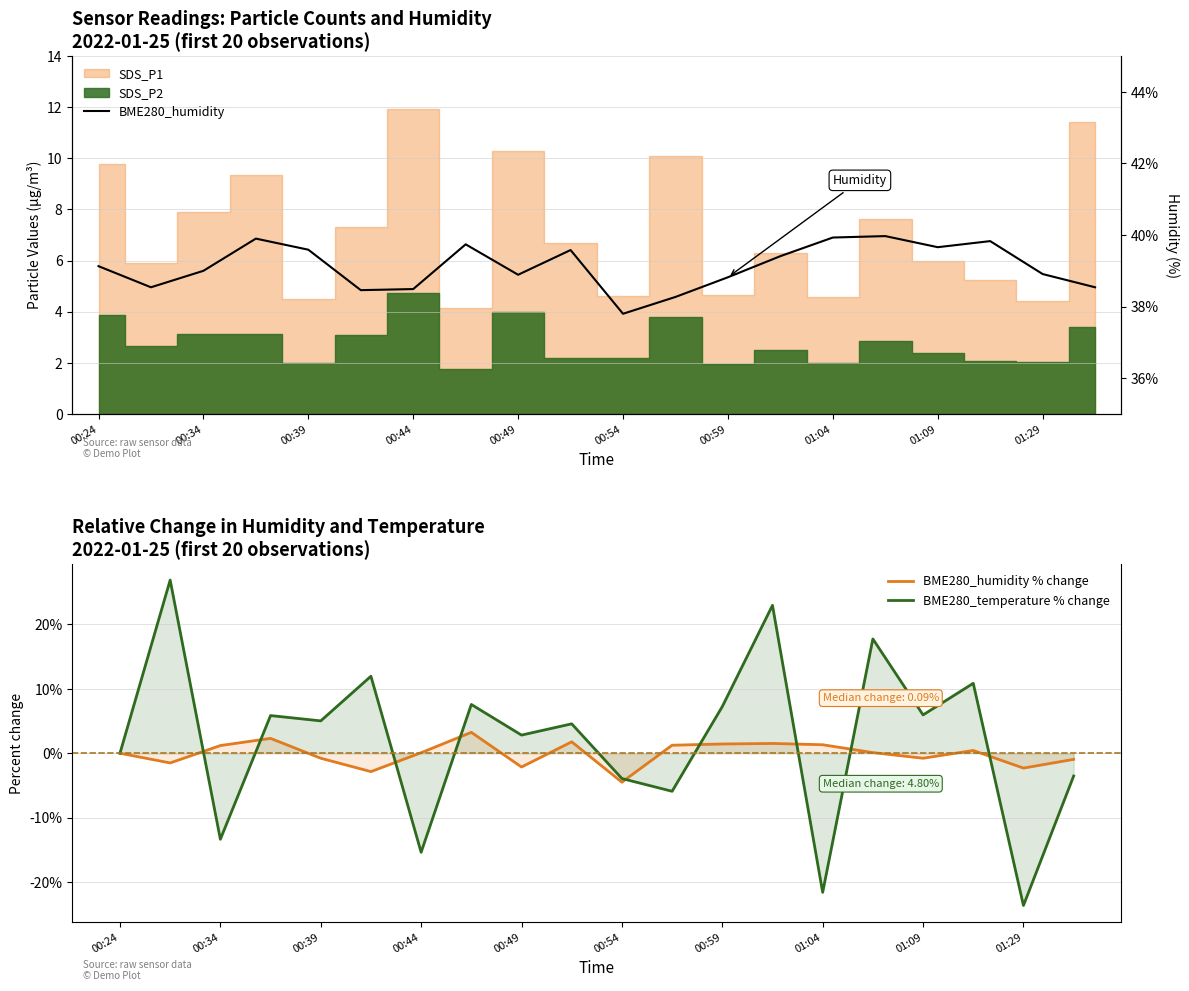

What is the highest value of the BME280_humidity % change series?

3.2